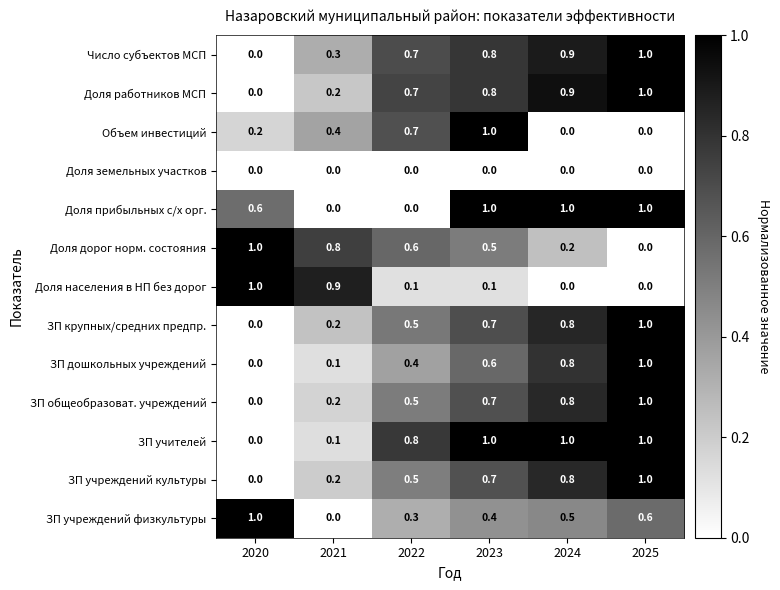

What is the difference between the highest and lowest values at 2024?

1.0